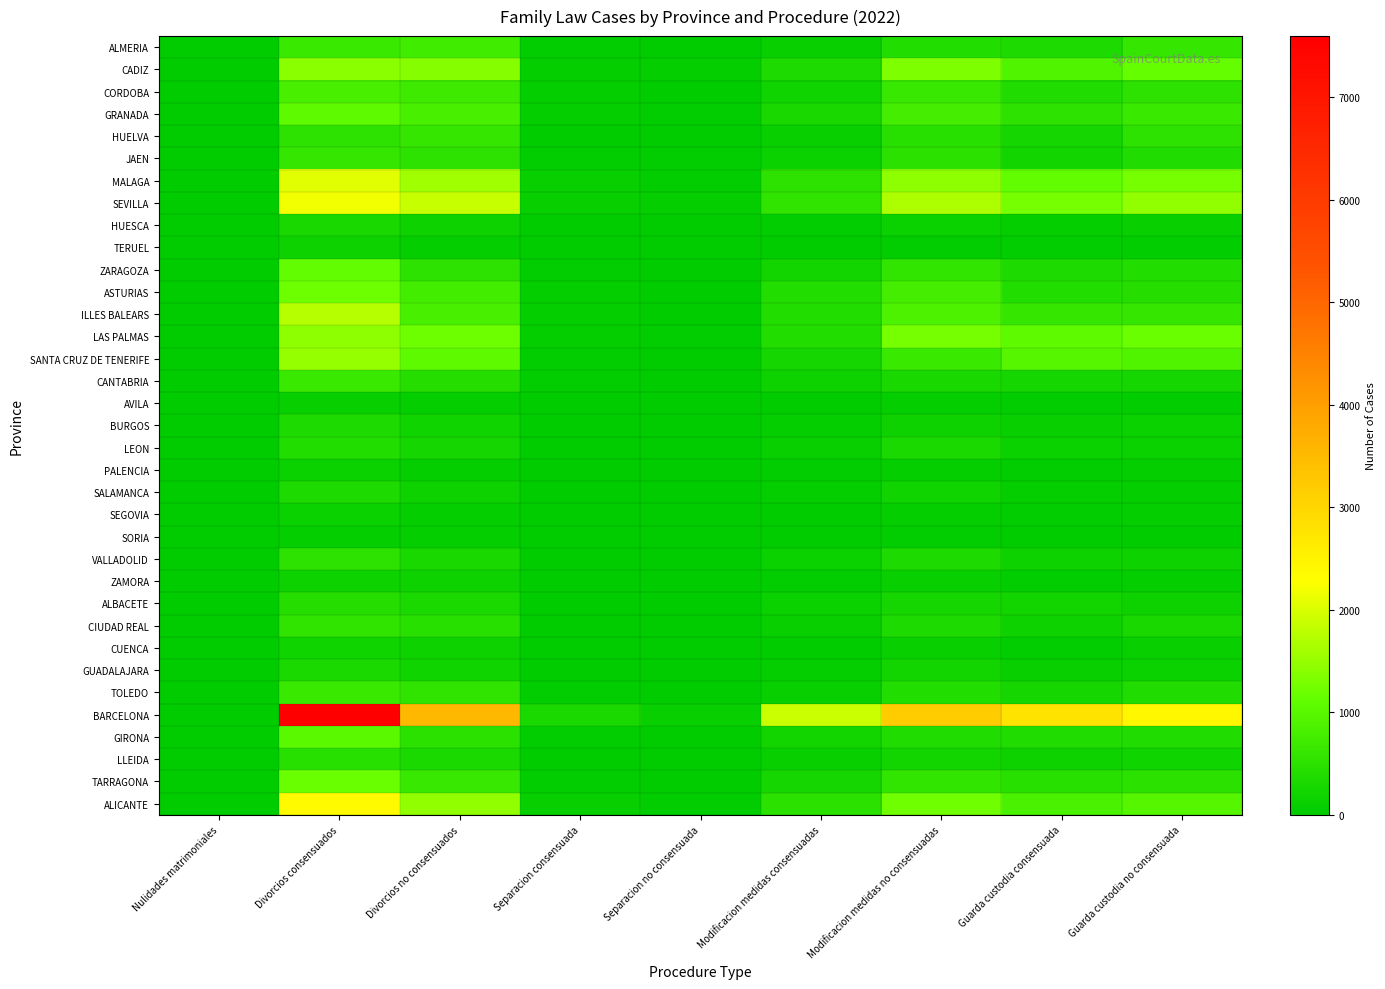

How many distinct data groups are displayed?

35